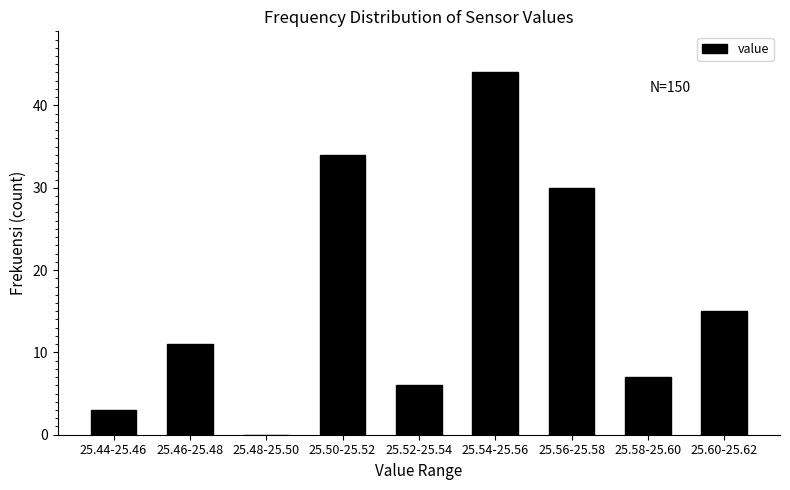

Reading right to left, list all the values displayed in this chart.

25.60-25.62=15	25.58-25.60=7	25.56-25.58=30	25.54-25.56=44	25.52-25.54=6	25.50-25.52=34	25.48-25.50=0	25.46-25.48=11	25.44-25.46=3